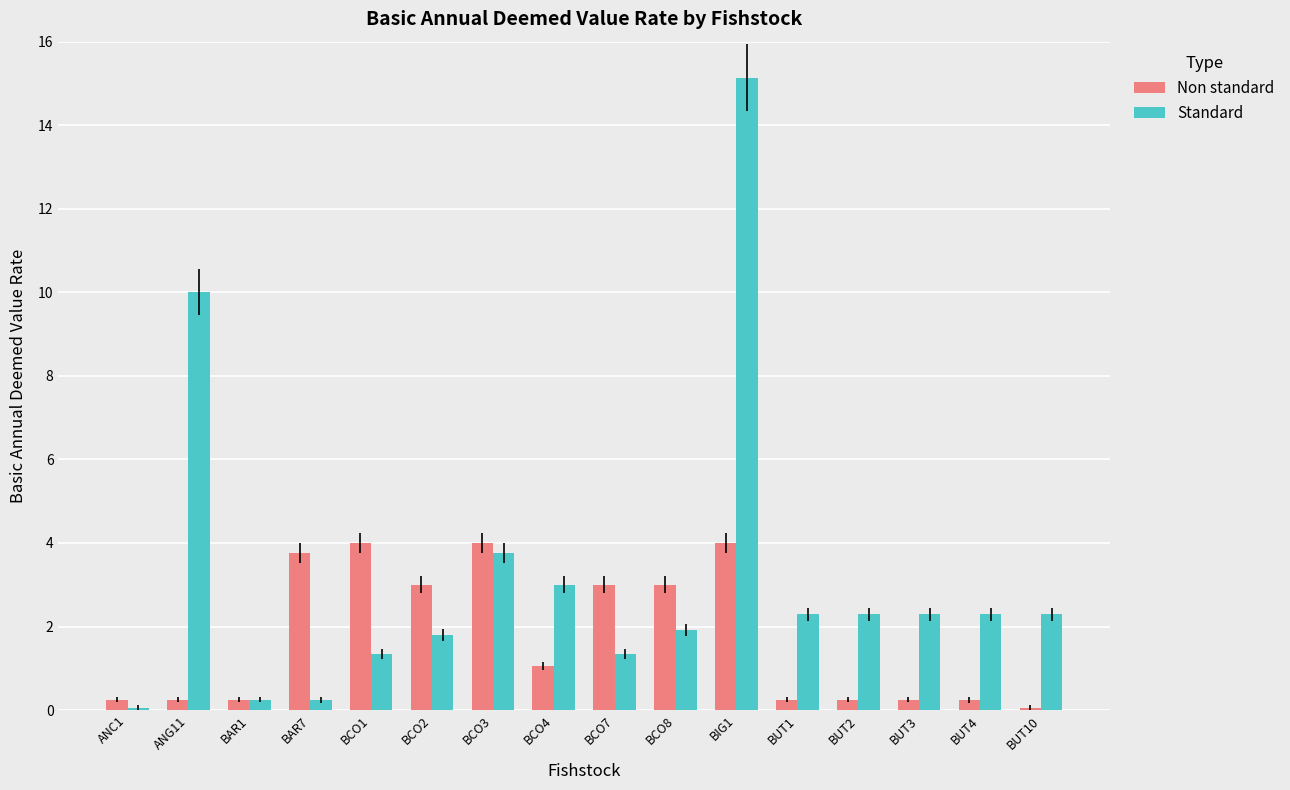

What is the sum of the Non standard values at BAR1 and BUT2?

0.5